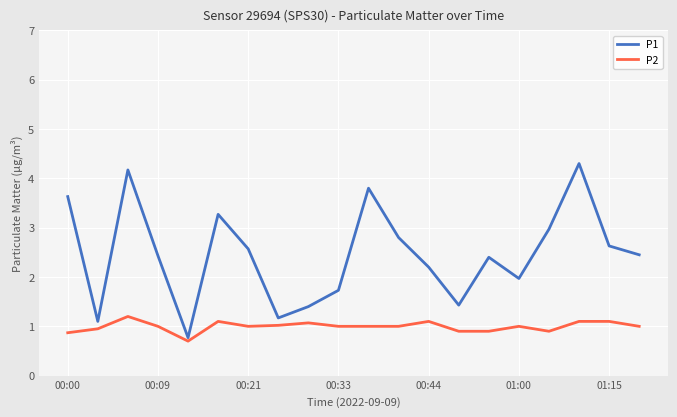

Which series has the largest total across all categories?

P1